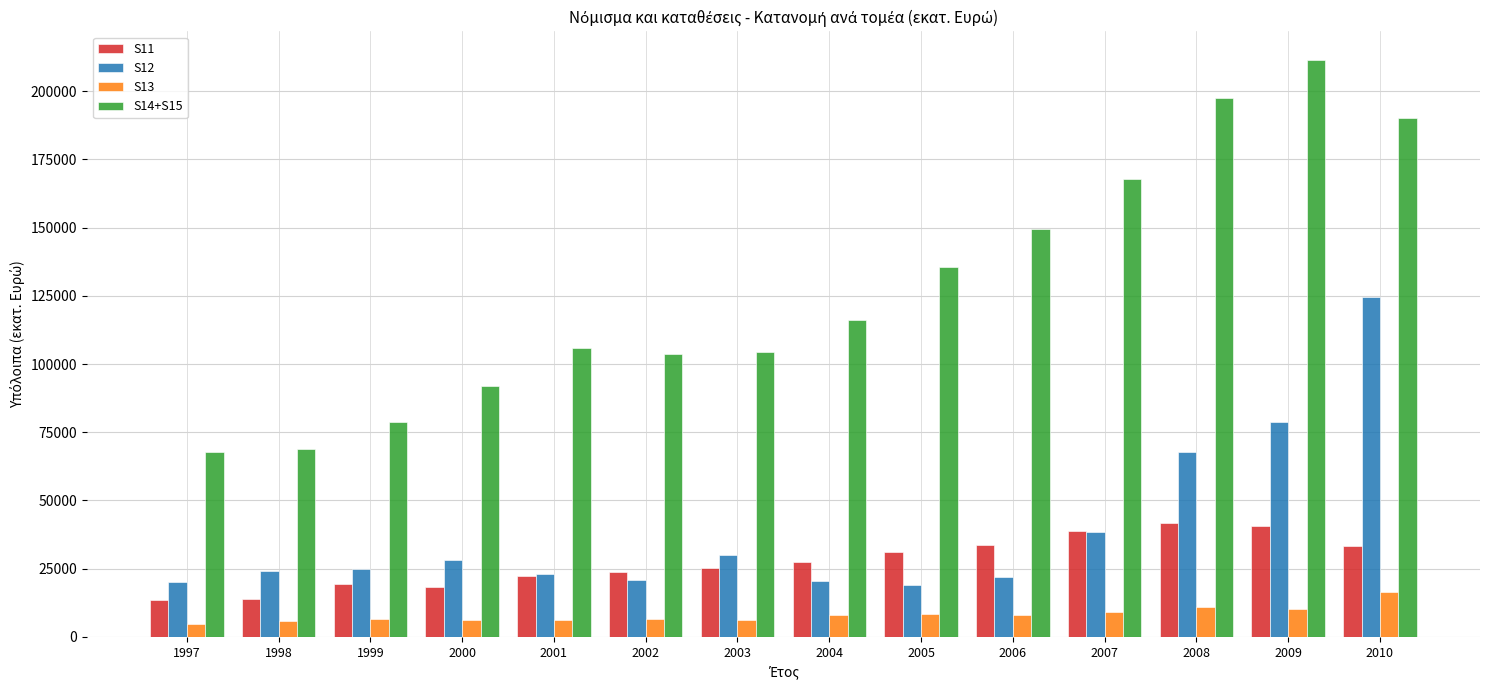

What are all the series names shown in the legend?

S11, S12, S13, S14+S15